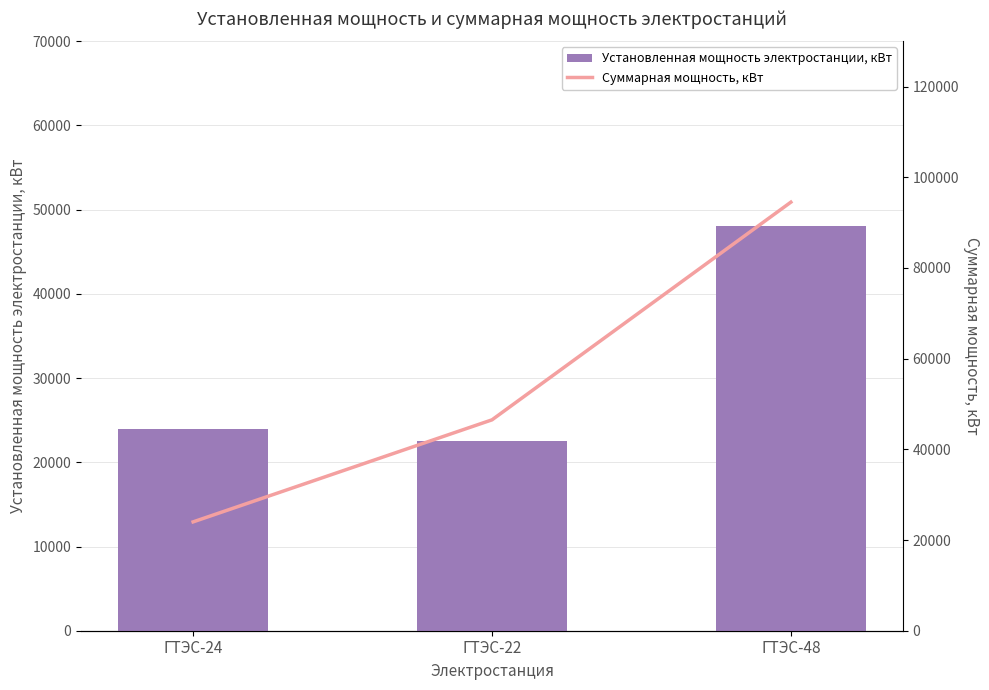

List the series in order of their peak value, lowest first.

Установленная мощность электростанции, кВт, Суммарная мощность, кВт